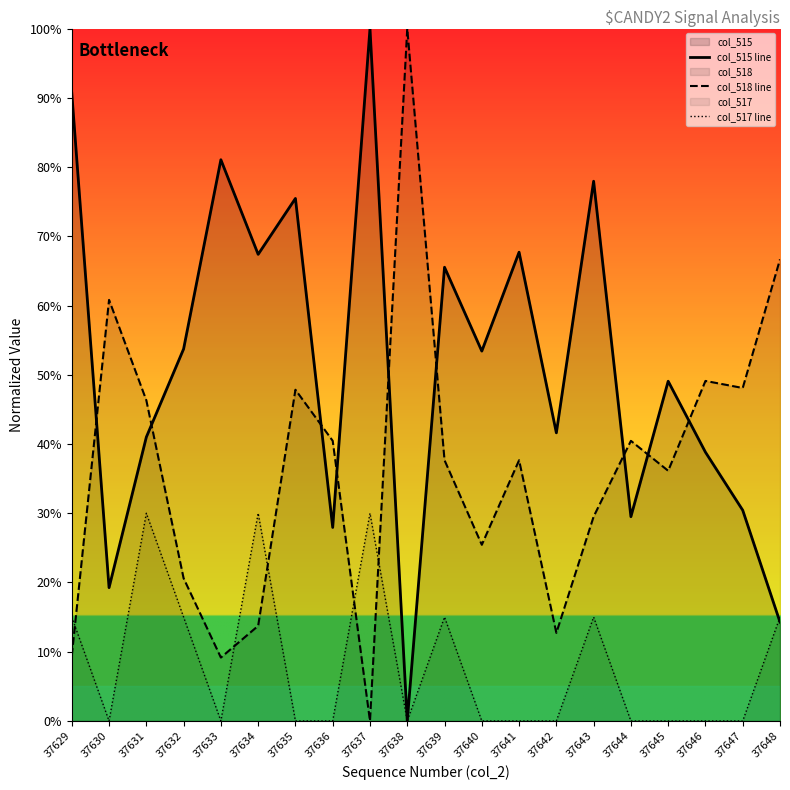

At how many categories does at least one series exceed 0?

20